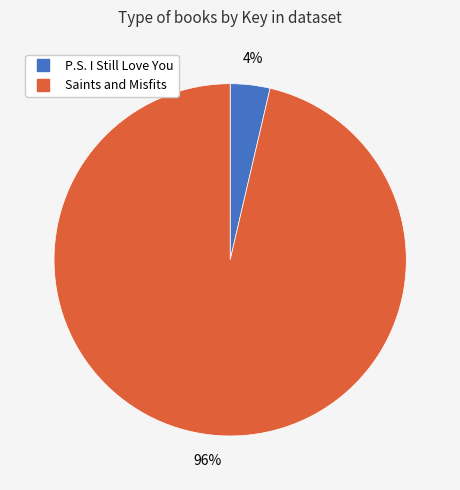

To the nearest percent, what portion does P.S. I Still Love You represent?

4%